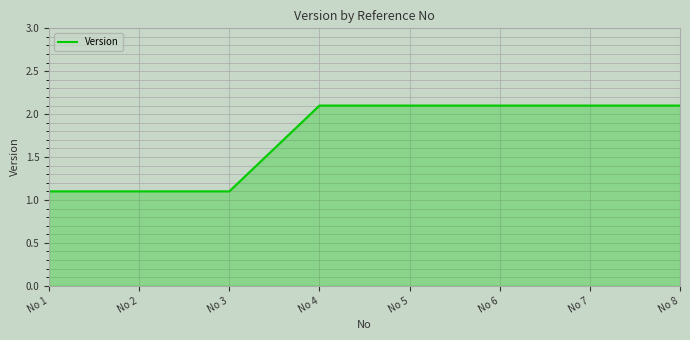

How many series are shown in this chart?

1